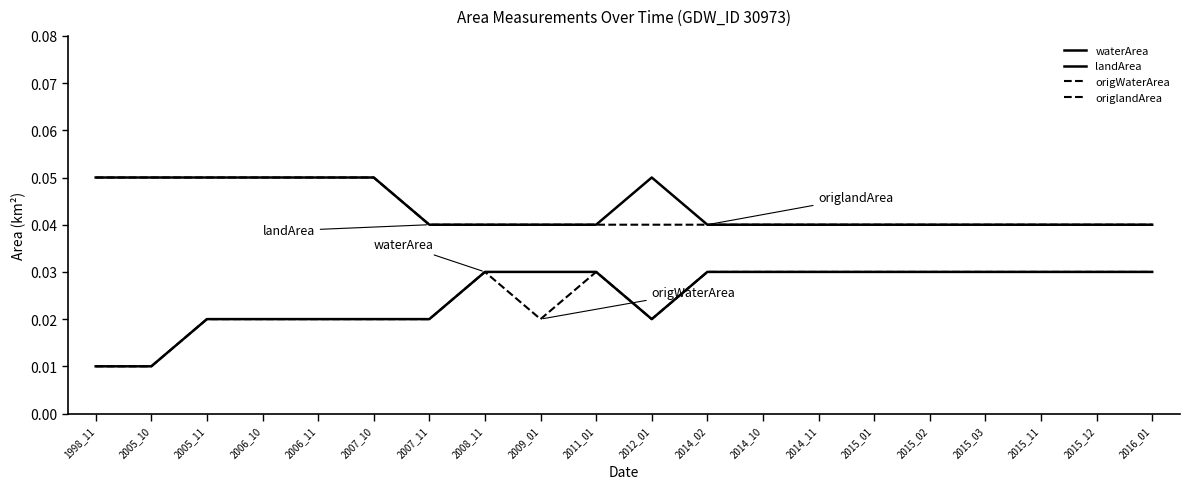

How many lines are shown in the chart?

4